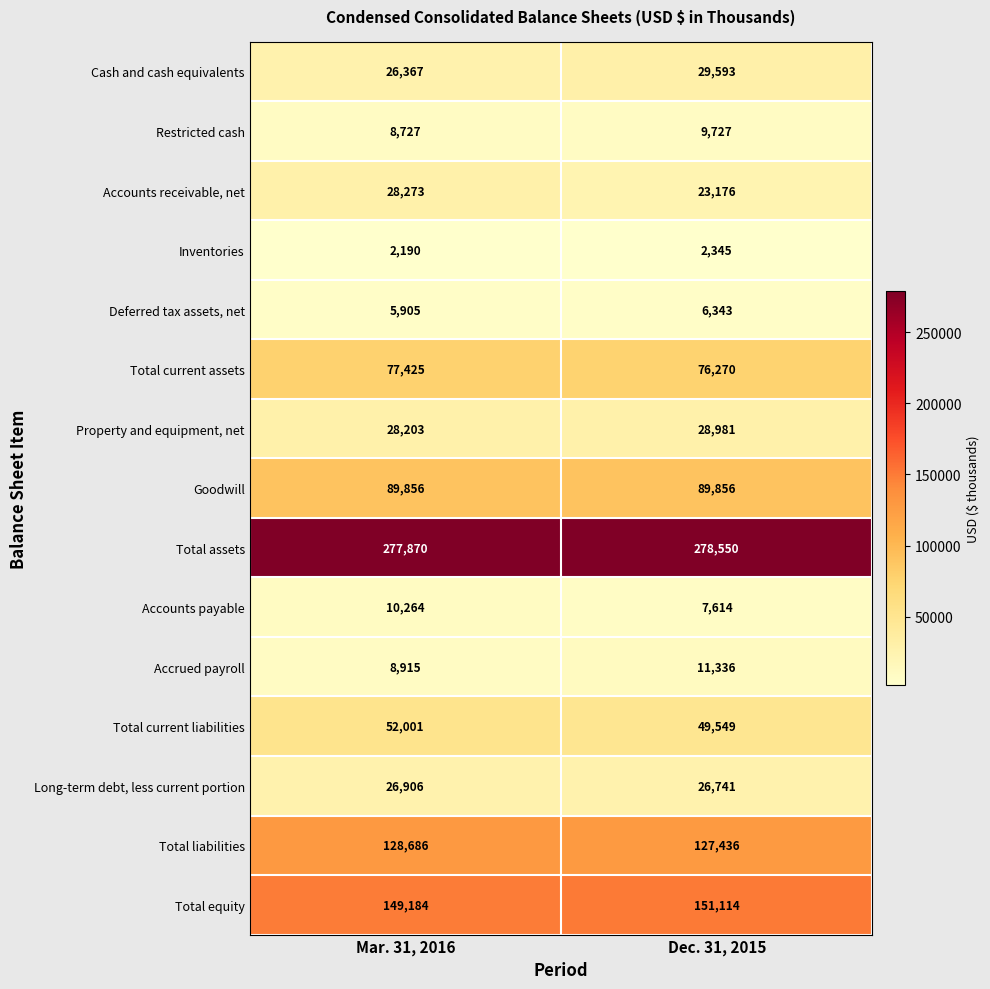

Which series has the widest spread of values?

Accounts receivable, net